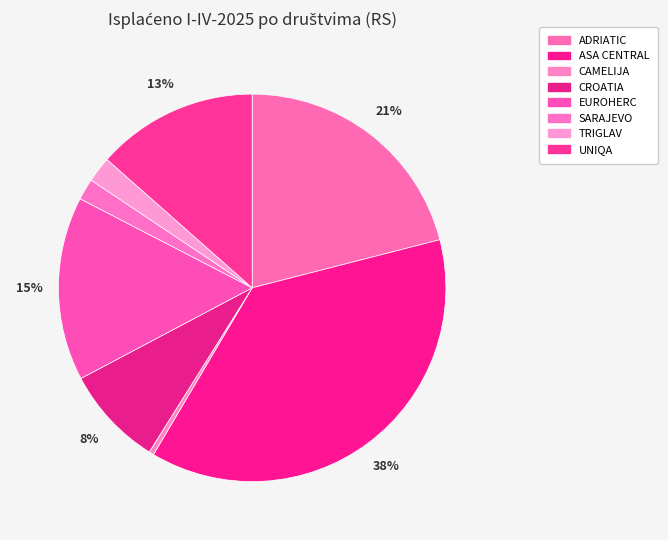

What is the largest slice in the pie chart?

ASA CENTRAL